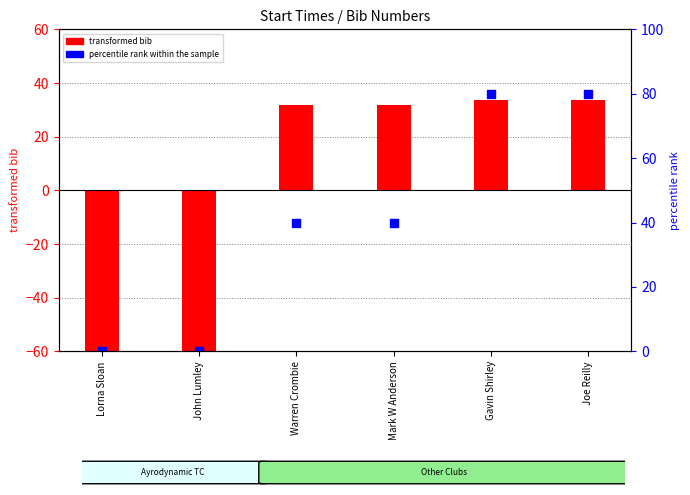

Which series has the largest total across all categories?

percentile rank within the sample